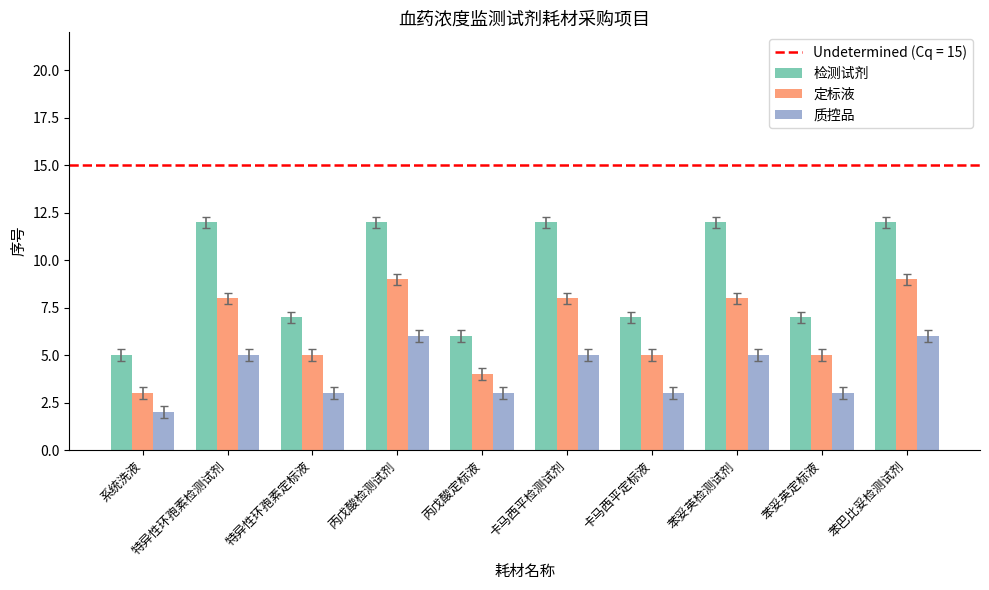

What is the value of the 检测试剂 bar at the 9th from the left?

7